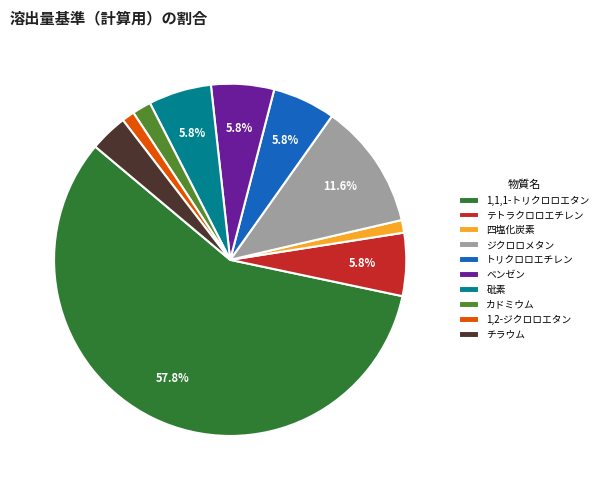

Does any single category account for the majority?

Yes